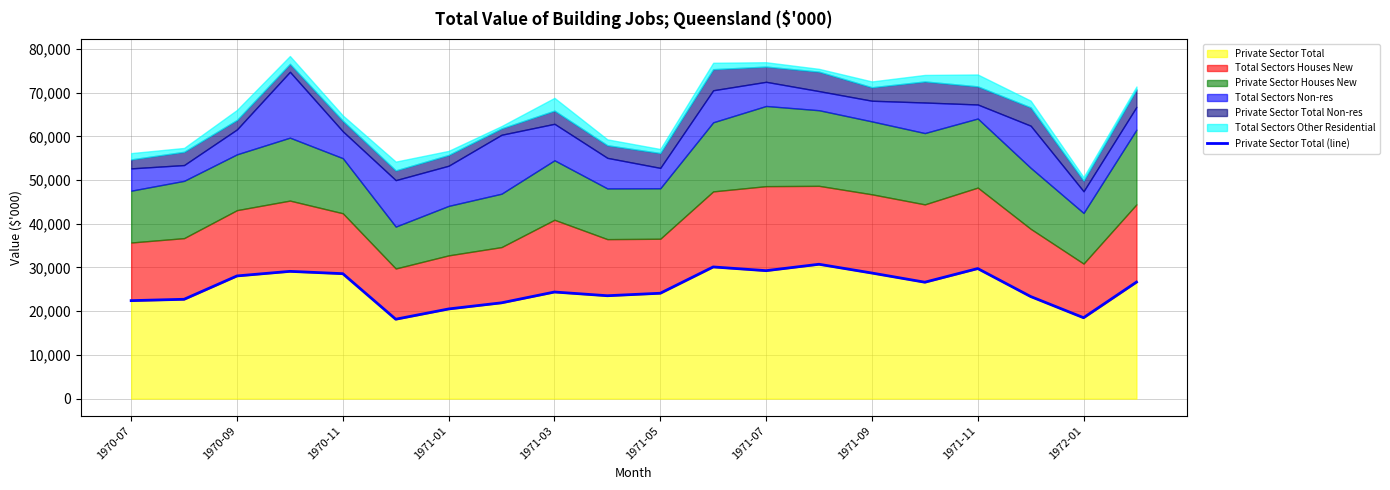

What is the maximum value for Private Sector Total?

30733